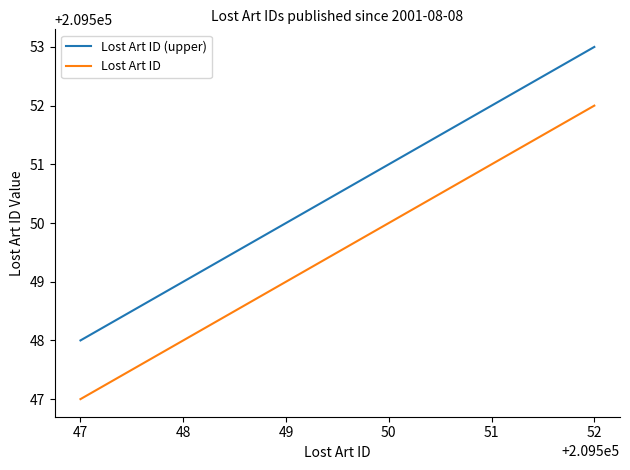

True or false: Lost Art ID and Lost Art ID (upper) cross at least once.

False